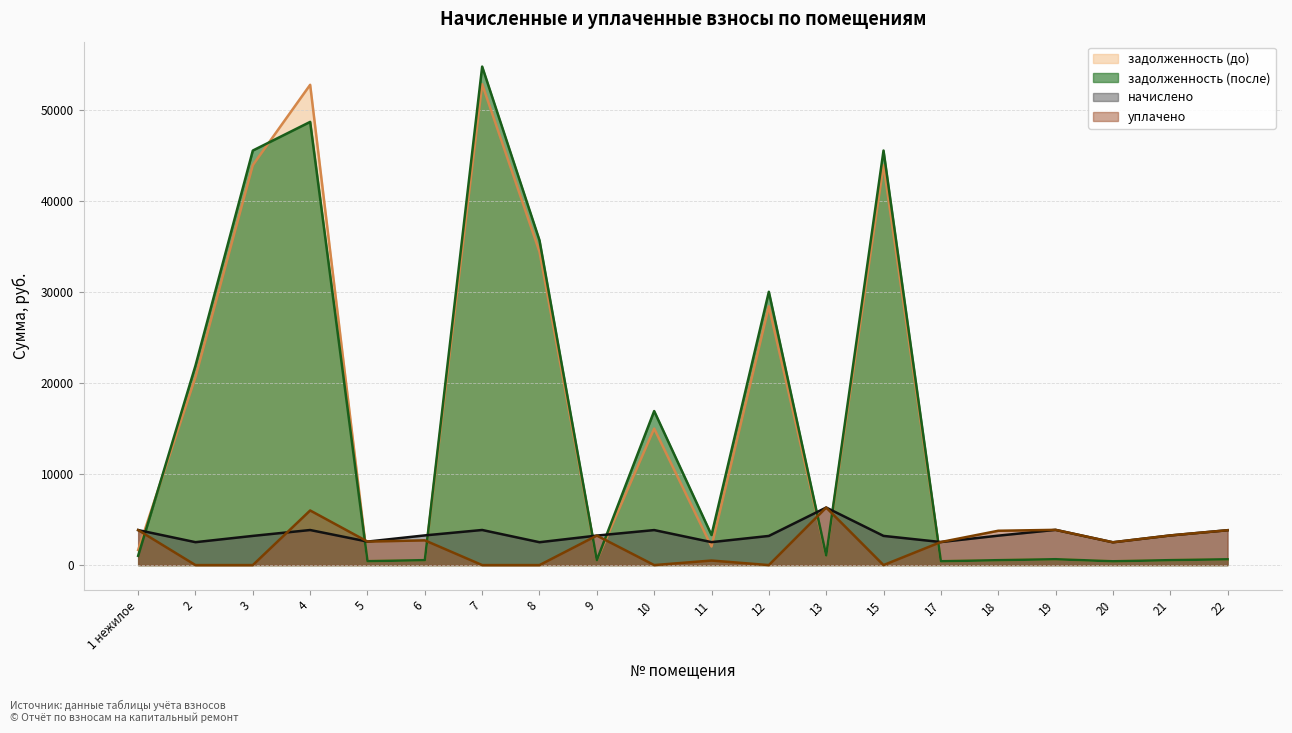

Rank the series by their maximum value, from lowest to highest.

начислено, уплачено, задолженность (до), задолженность (после)